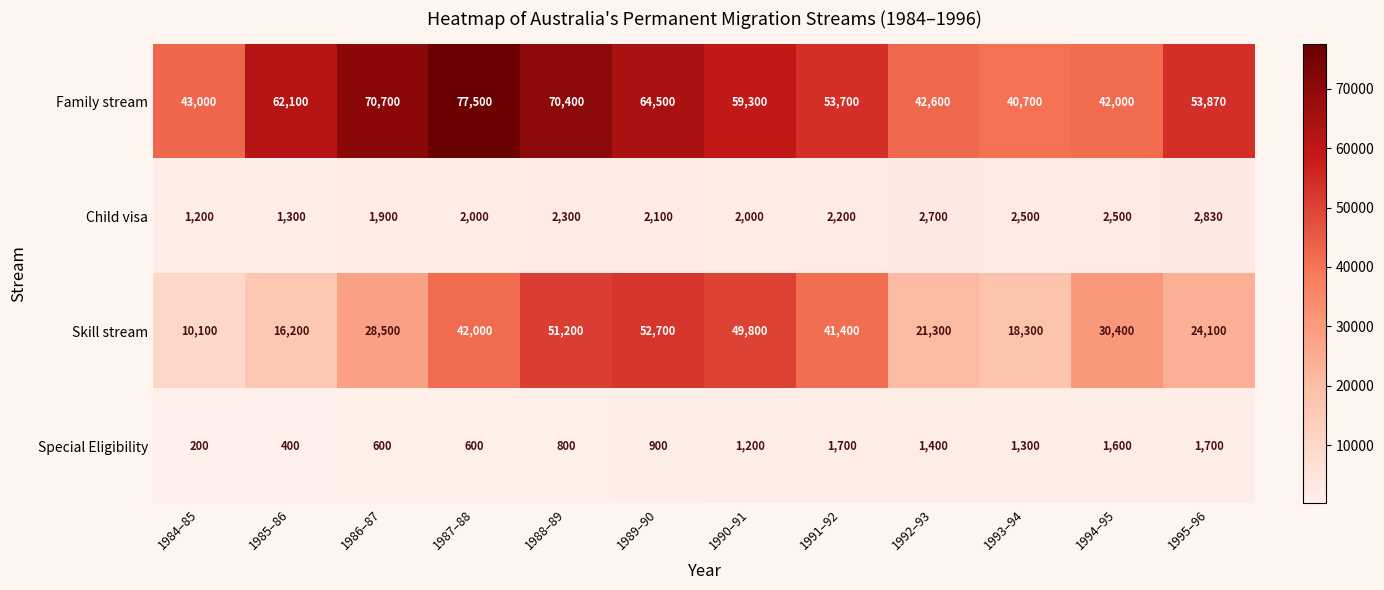

What is the sum of the Special Eligibility values at 1991–92 and 1989–90?

2600